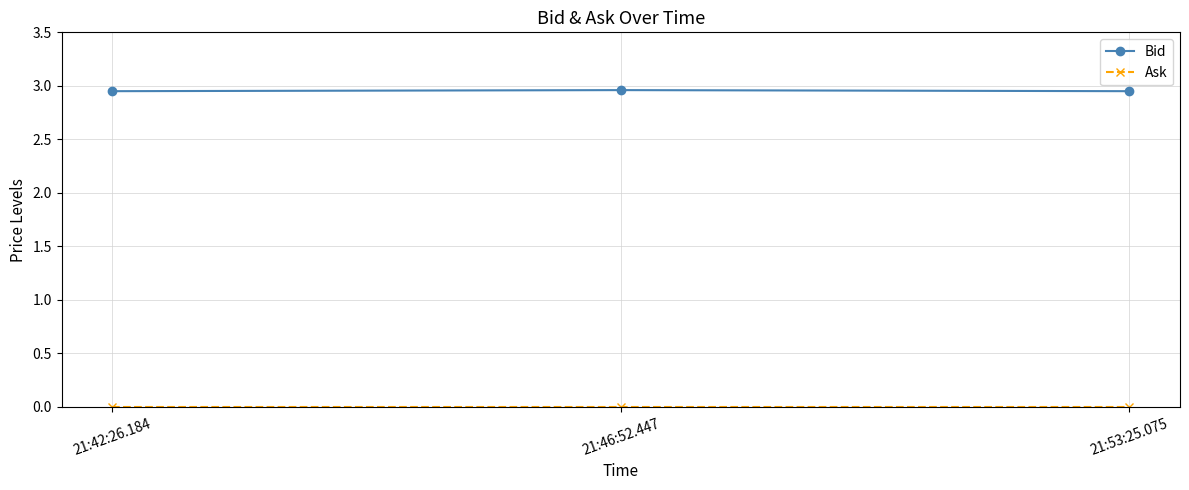

What is the sum of the Bid values at 21:53:25.075 and 21:46:52.447?

5.9